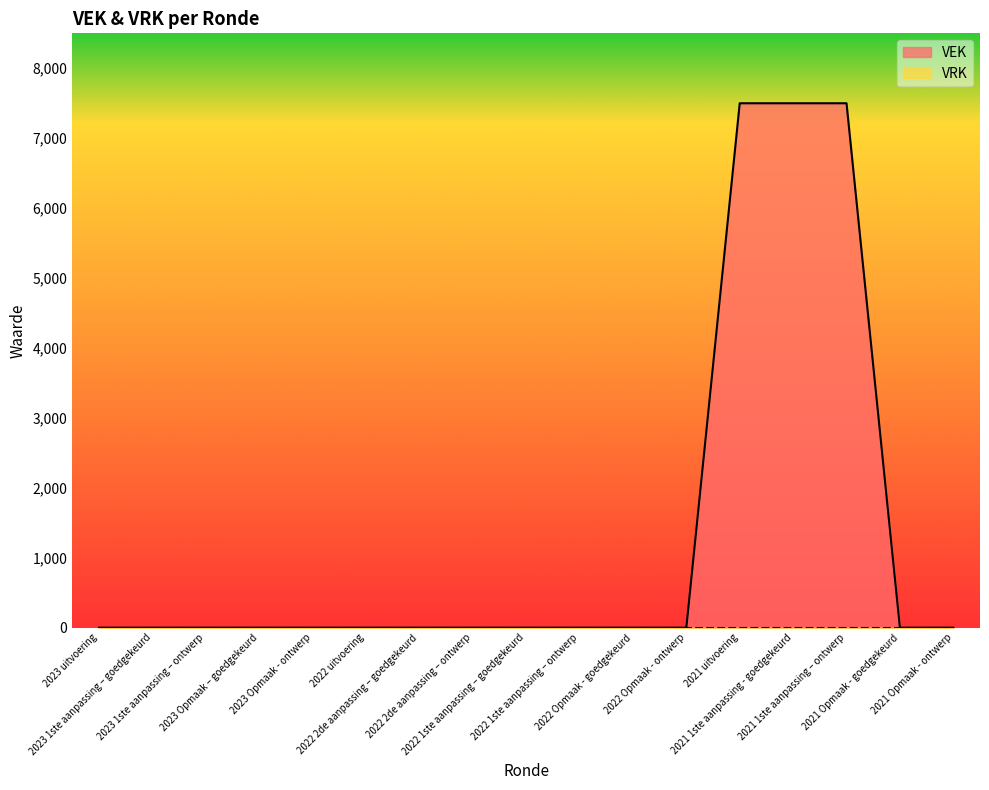

What is the label of the 9th point from the left?

2022 1ste aanpassing – goedgekeurd